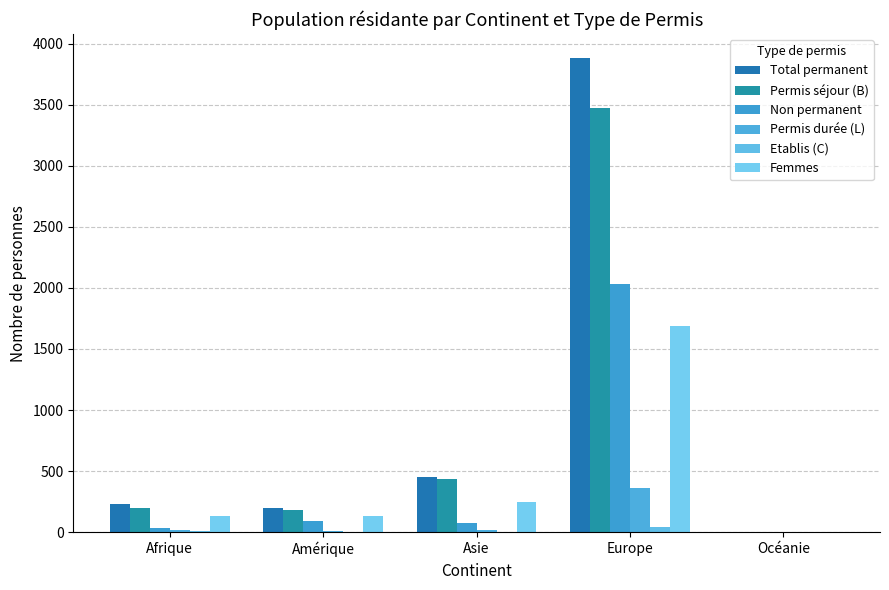

Does the chart contain stacked bars?

No